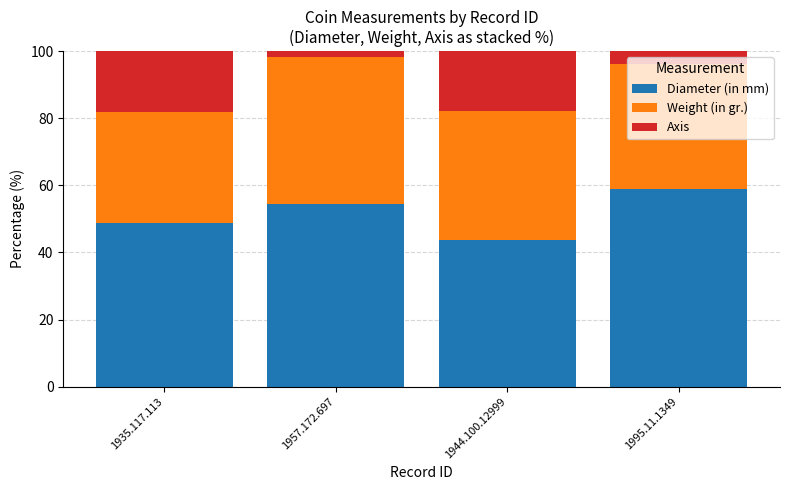

What is the difference between the Diameter (in mm) values at 1935.117.113 and 1944.100.12999?

5.0